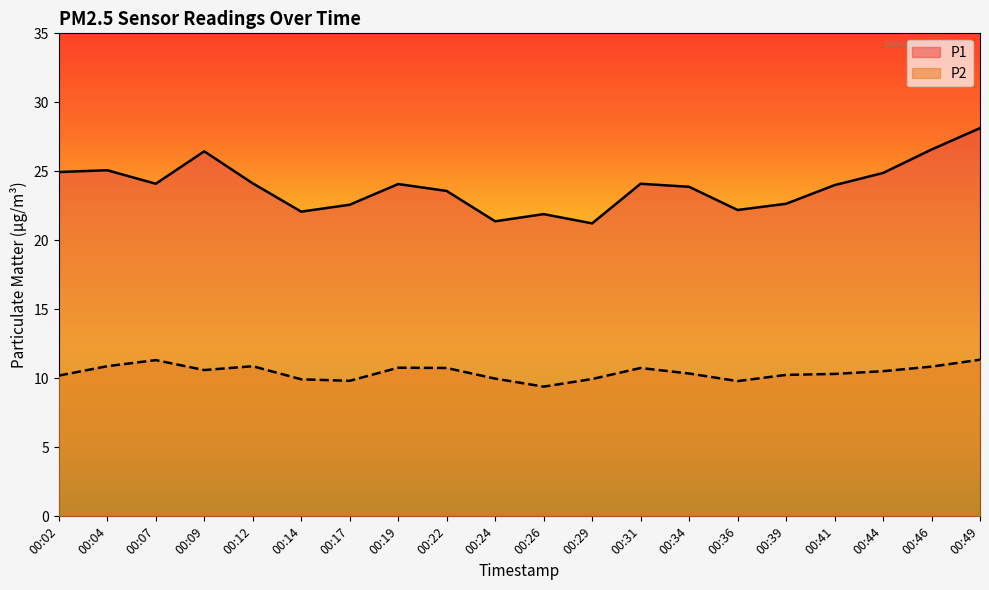

What is the difference between the maximum and minimum values in the P2 series?

1.9